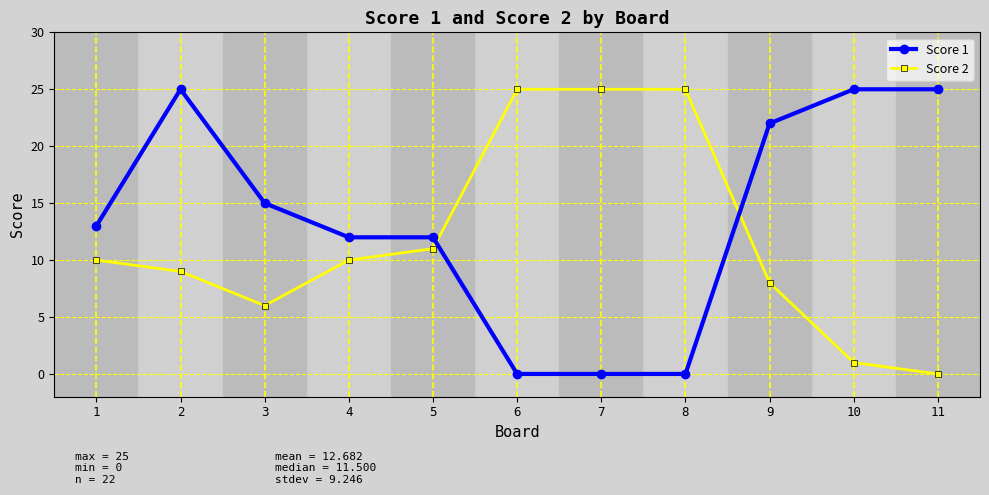

What is the sum of the Score 2 values at 10 and 3?

7